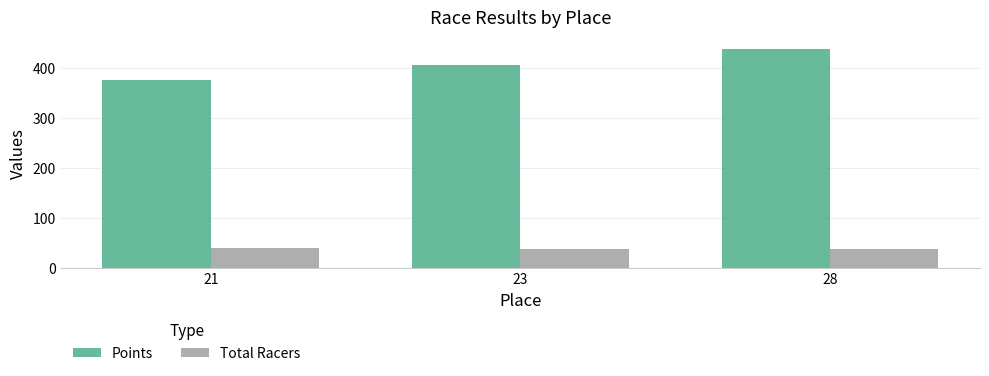

Reading right to left, what are all the values shown in this chart?

Points: 438.4	405.5	375.4
Total Racers: 38.0	38.0	40.0